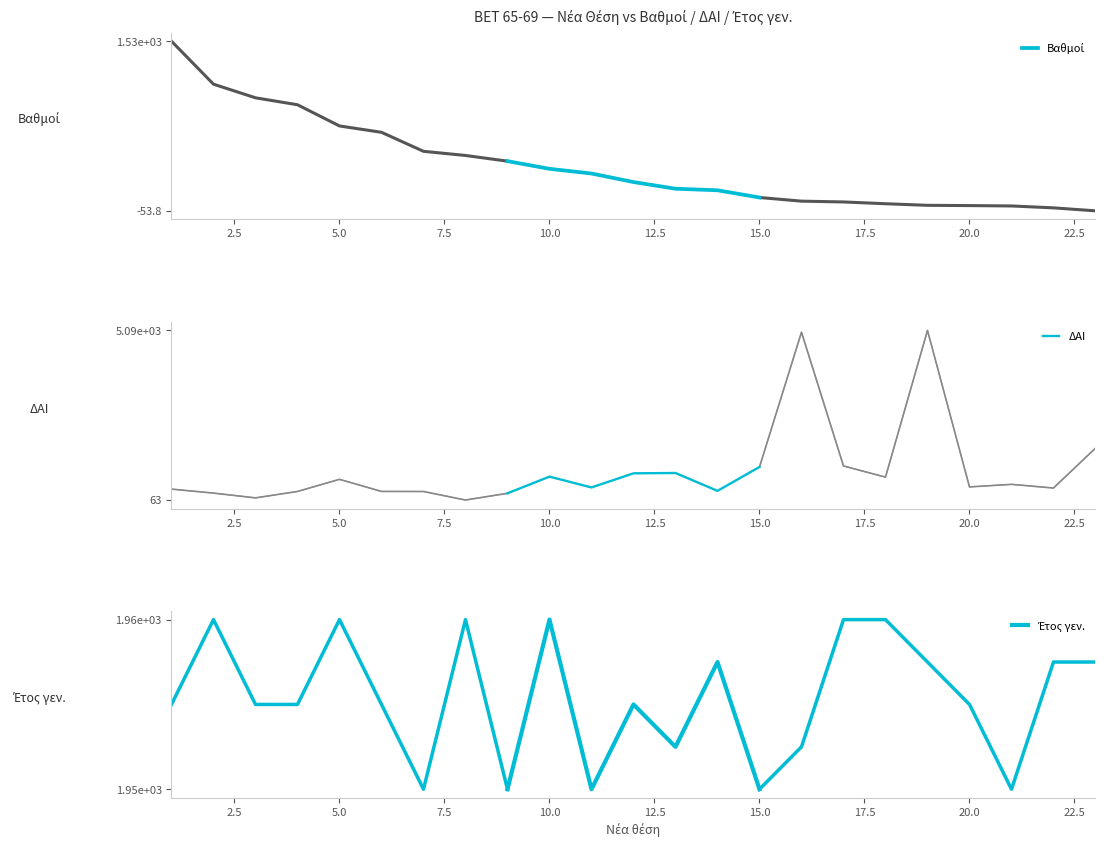

Read the Βαθμοί value at 12.5.

138.4